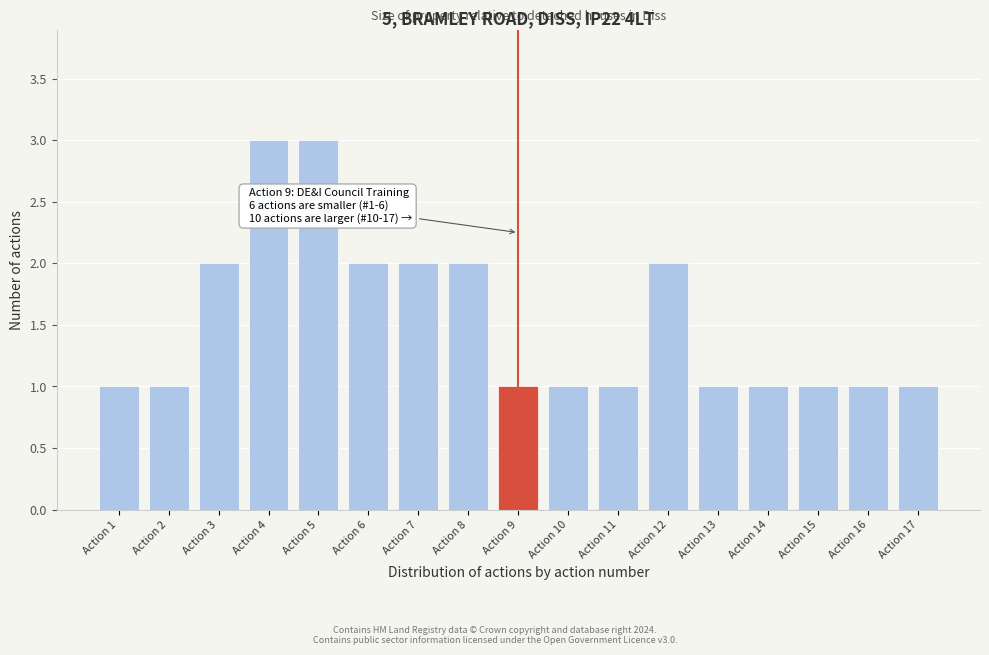

Reading left to right, extract all data points from this chart.

1	1	2	3	3	2	2	2	1	1	1	2	1	1	1	1	1